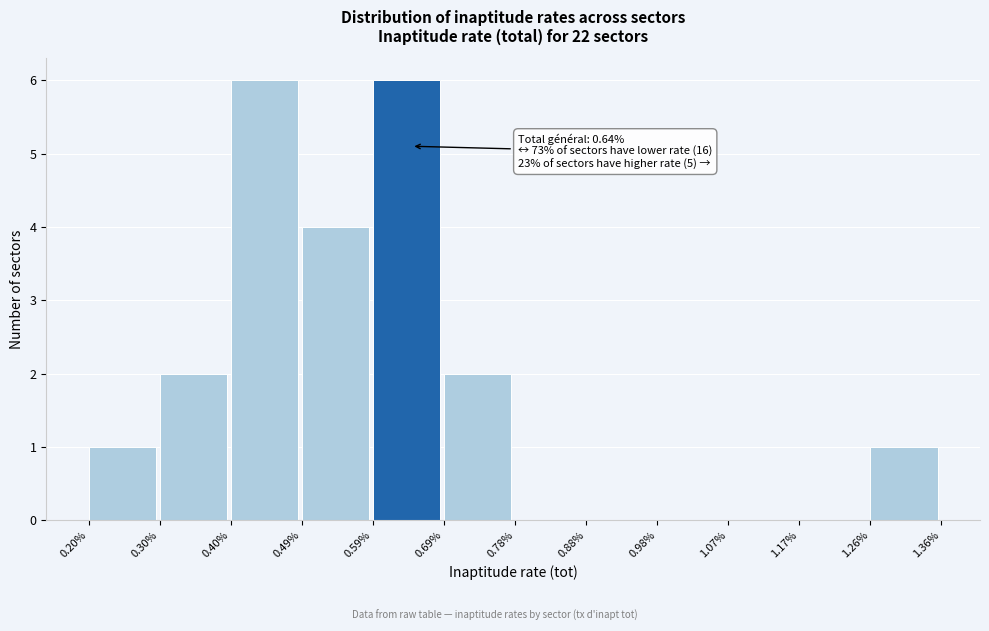

Reading left to right, extract all data points from this chart.

0.20%=1	0.30%=2	0.40%=6	0.49%=4	0.59%=6	0.69%=2	0.78%=0	0.88%=0	0.98%=0	1.07%=0	1.17%=0	1.26%=1